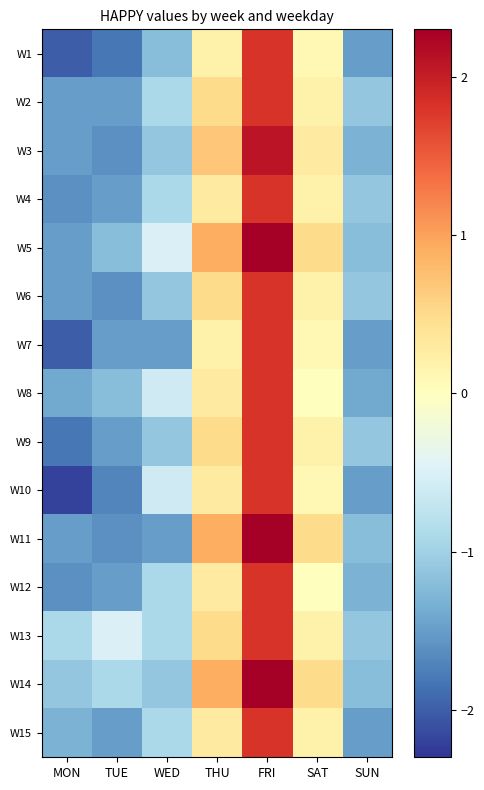

Count the number of categories in the chart.

7